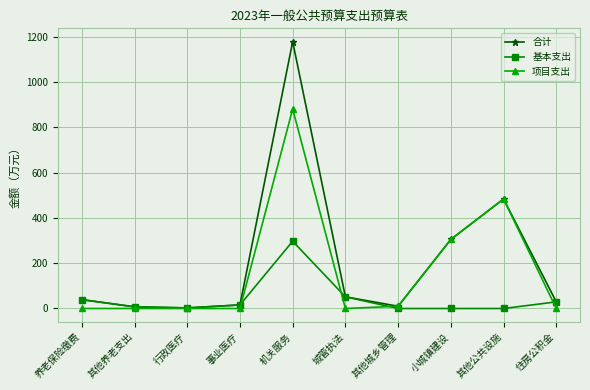

True or false: 基本支出 and 项目支出 cross at least once.

True